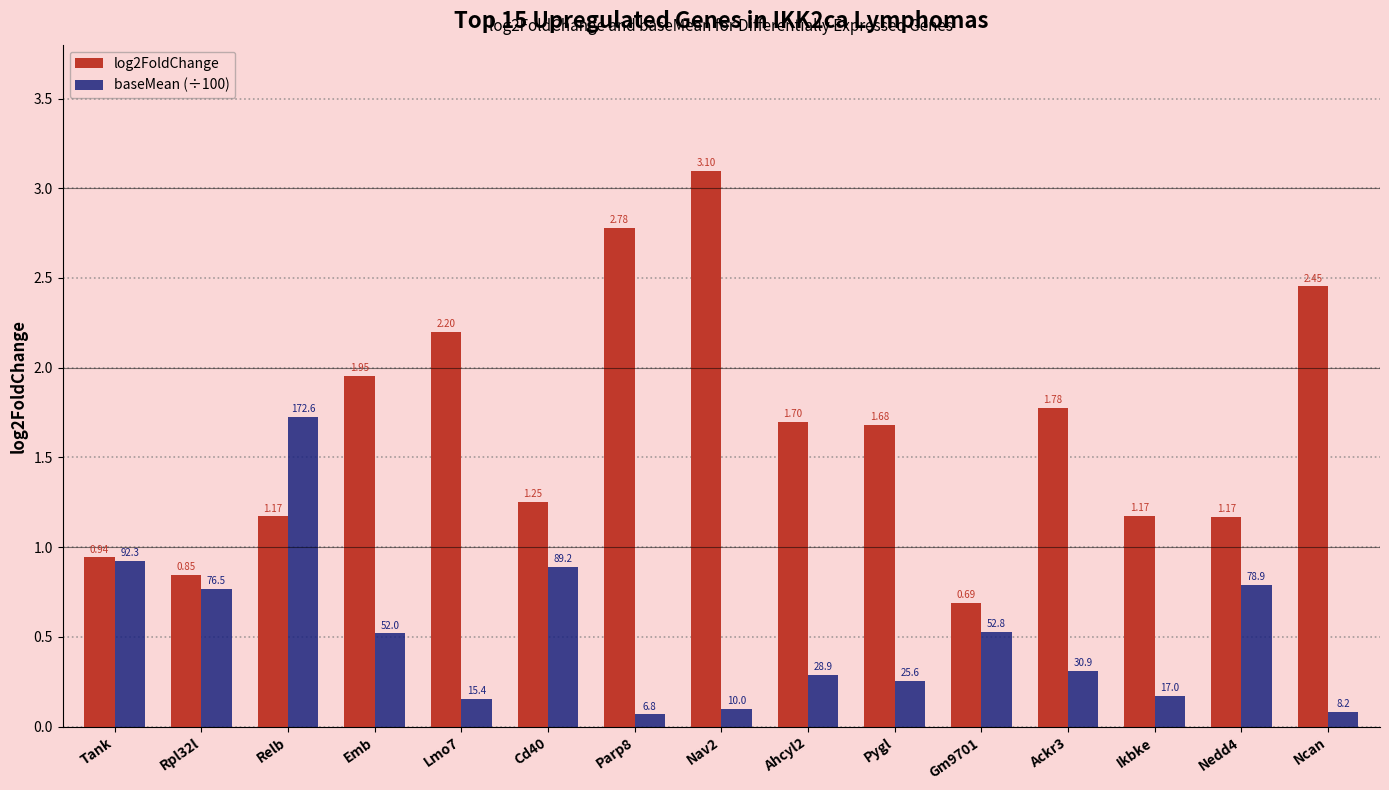

Which series has the largest total across all categories?

log2FoldChange